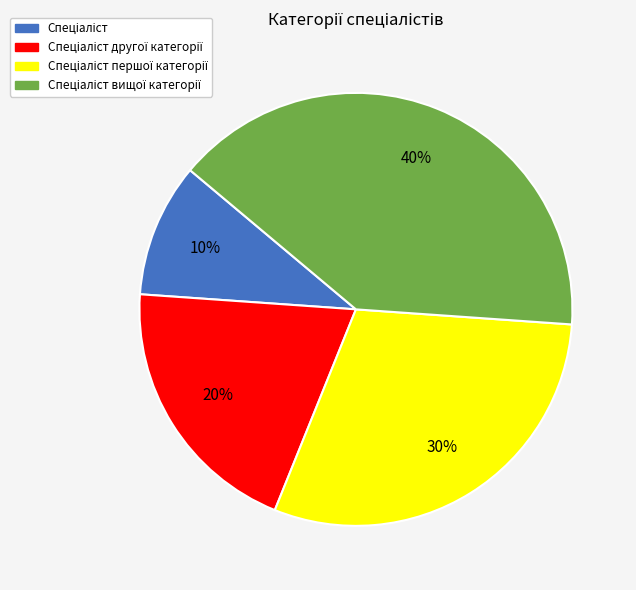

Does any single category account for the majority?

No